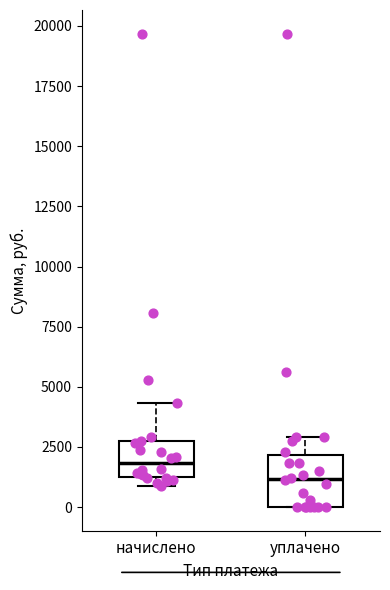

Reading left to right, transcribe this box plot: for each box, give where its median line is, the range the box spans, and where its two whiskers end, as read against the y-axis. The values are not printed on the chart, so give them approximately, as read against the axis.

начислено: median 2000, box 1000 to 2500, whiskers 1000 (just below the box's lower edge) to 4500
уплачено: median 1000, box 0 to 2000, whiskers 0 to 3000